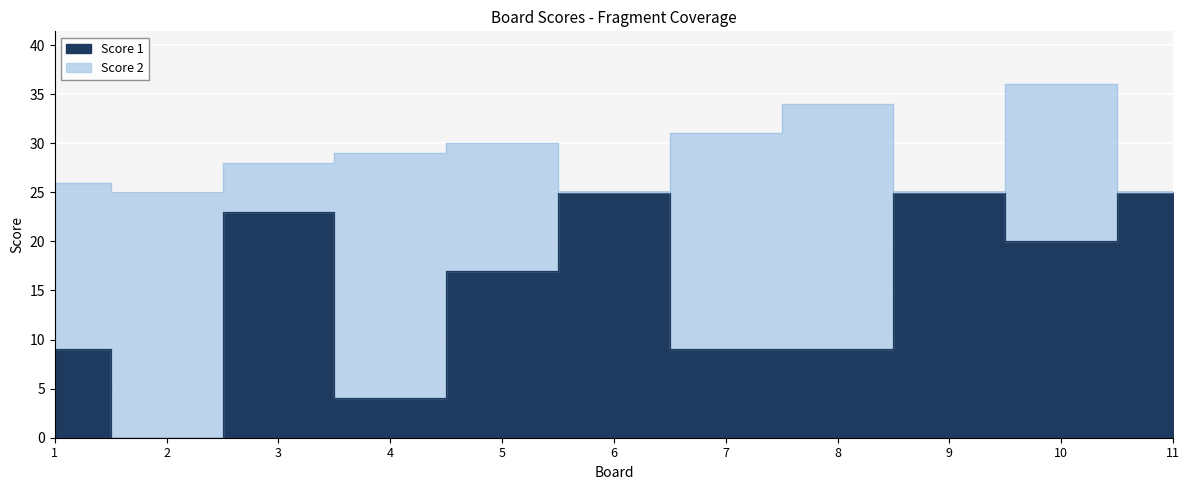

The value at 4 is 7. True or false?

False